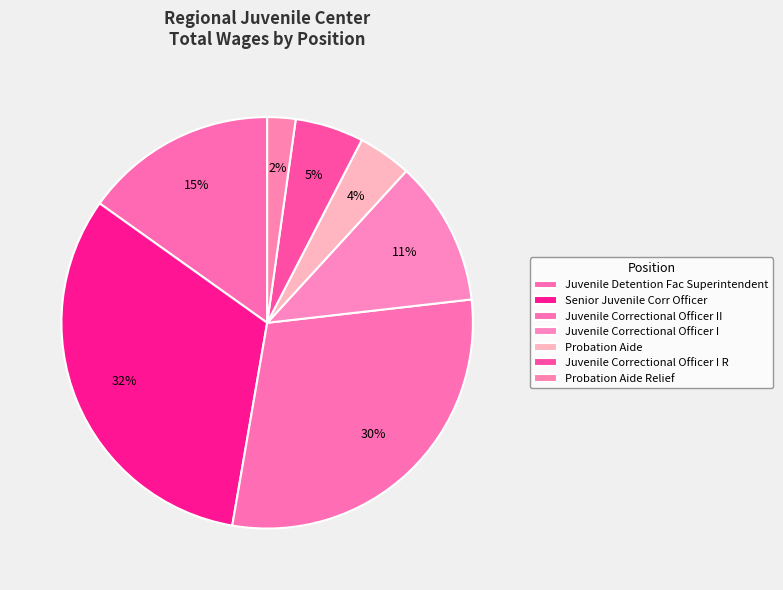

How many segments does this pie chart have?

7